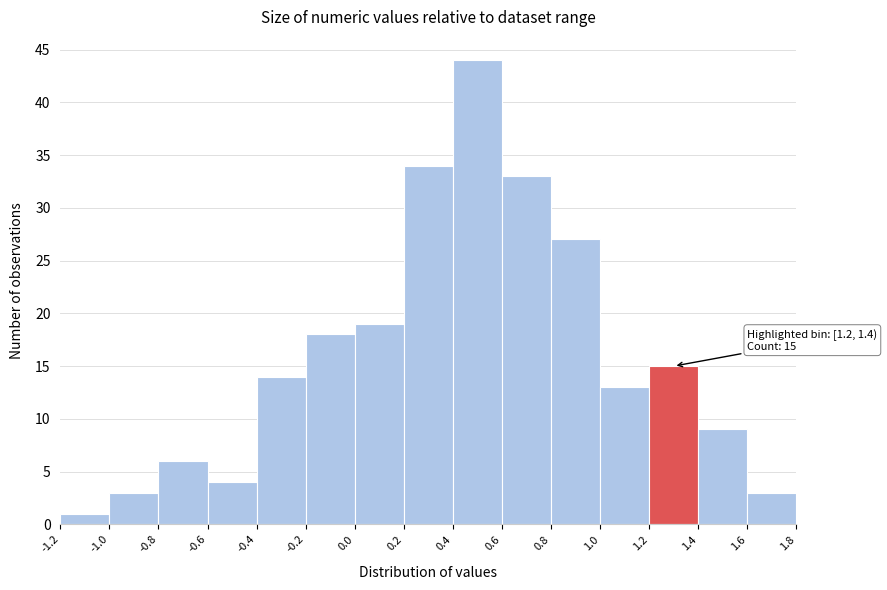

Over which range of the x-axis is the bar tallest?

0.4 to 0.6